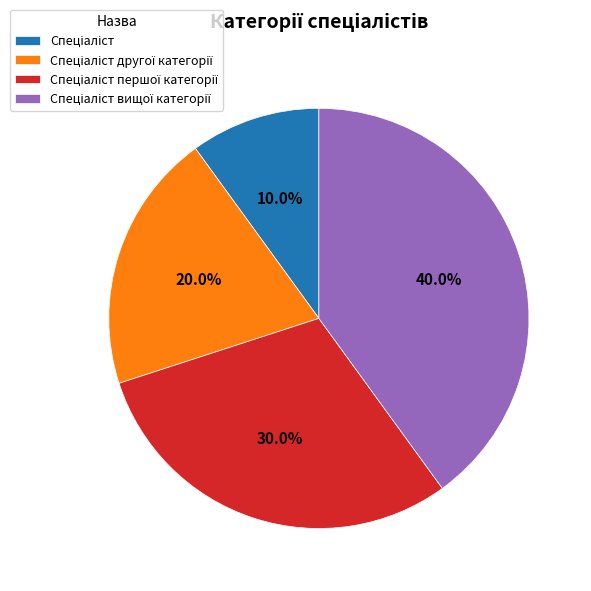

Is there any slice that represents more than half of the pie?

No